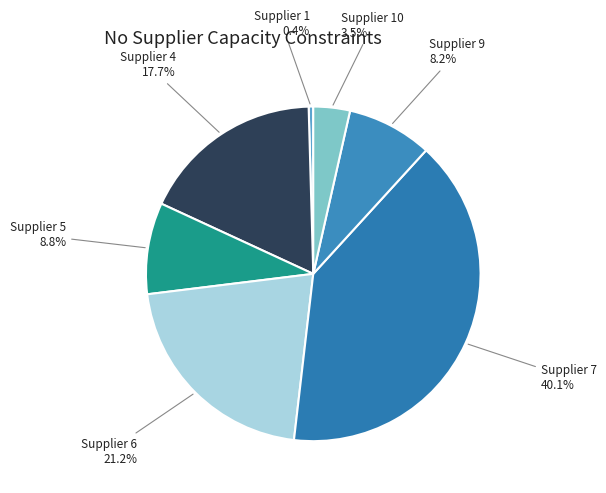

Which category has the biggest portion of the pie?

Supplier 7